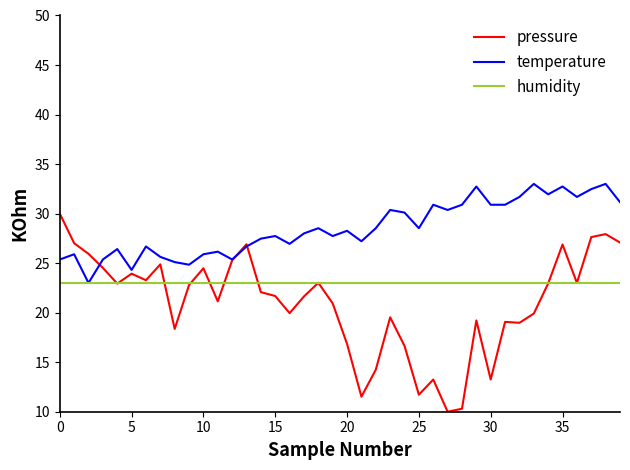

What is the sum of all humidity values?

920.0